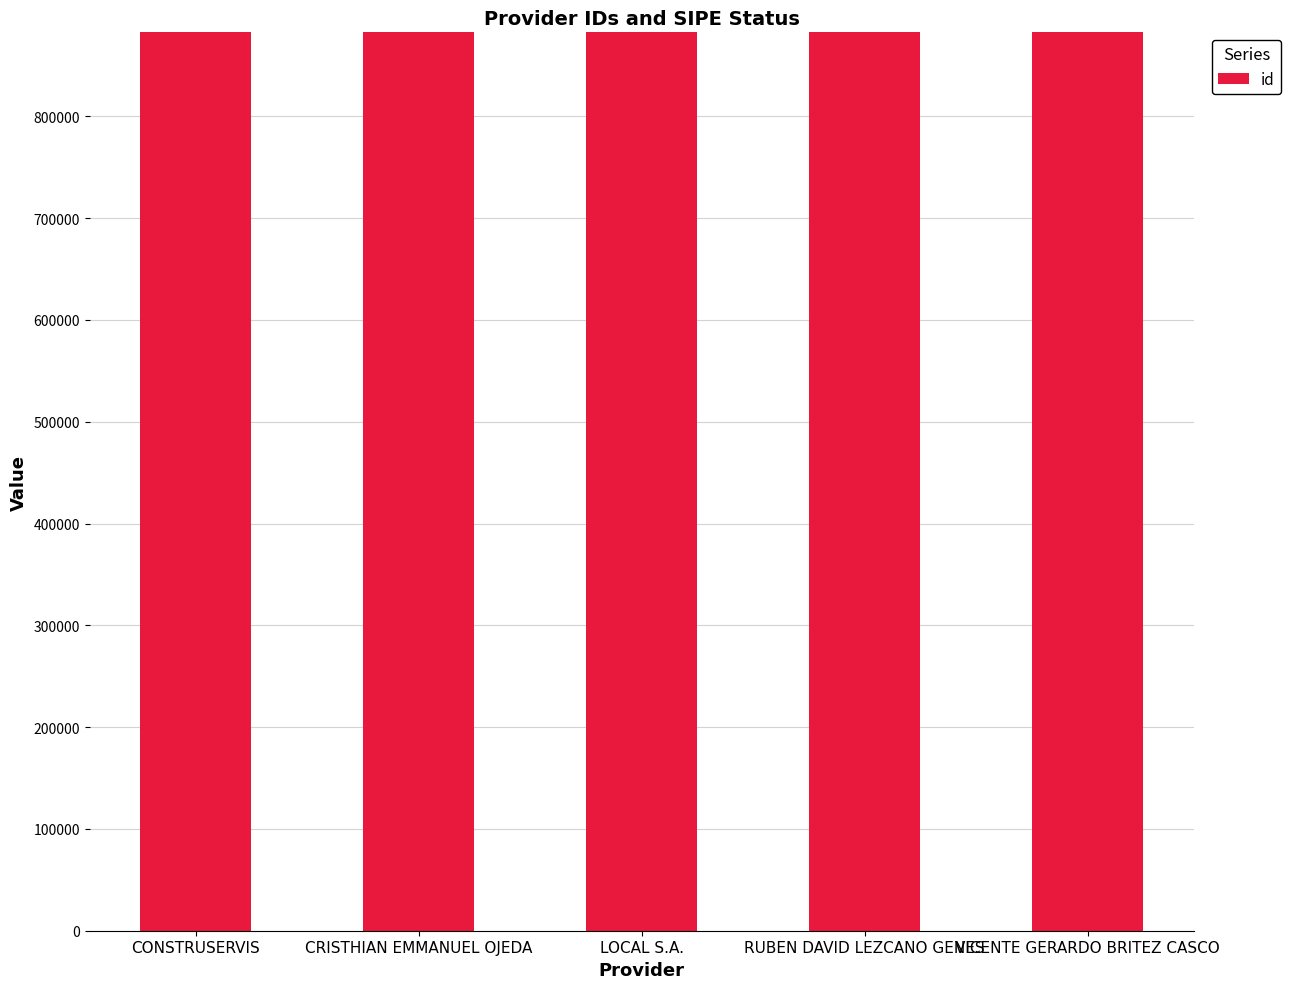

At which label is the value closest to 882474?

RUBEN DAVID LEZCANO GENES